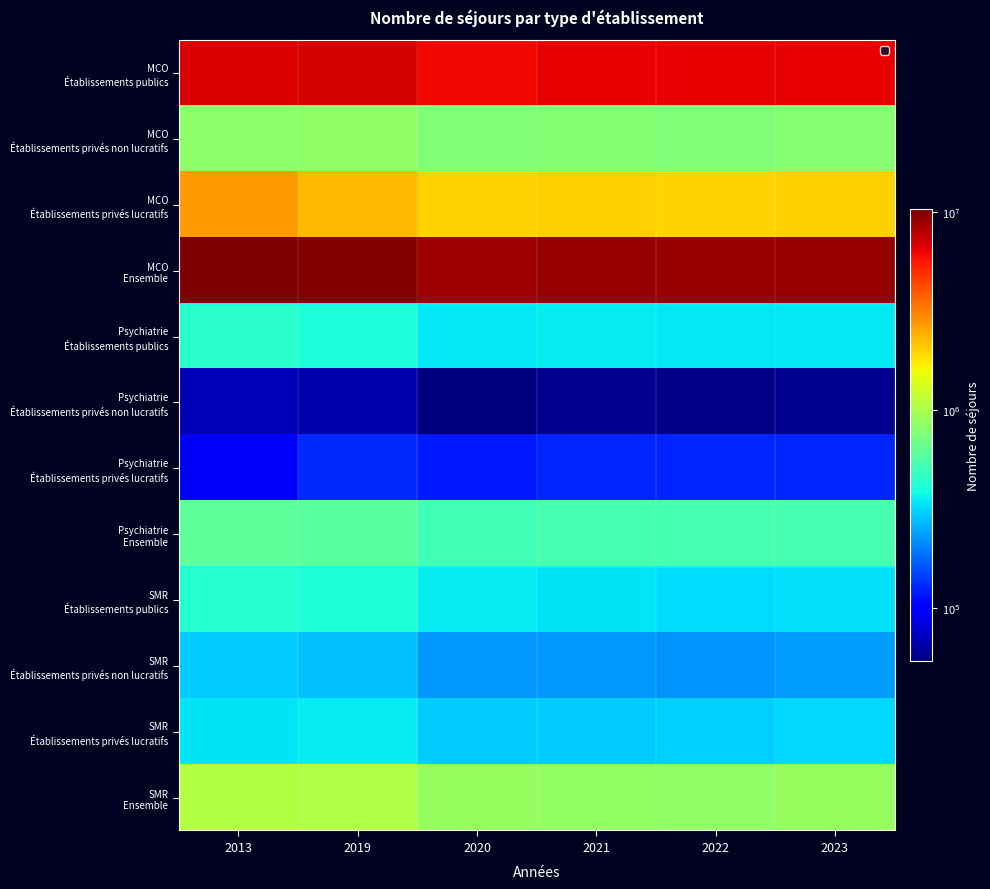

What is the total value across all series at 2019?

23482690